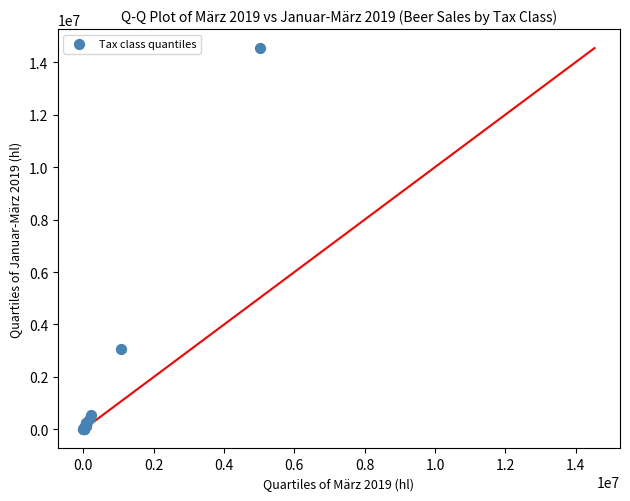

What Y value in the scatter plot is closest to 7267663?

3053160.9